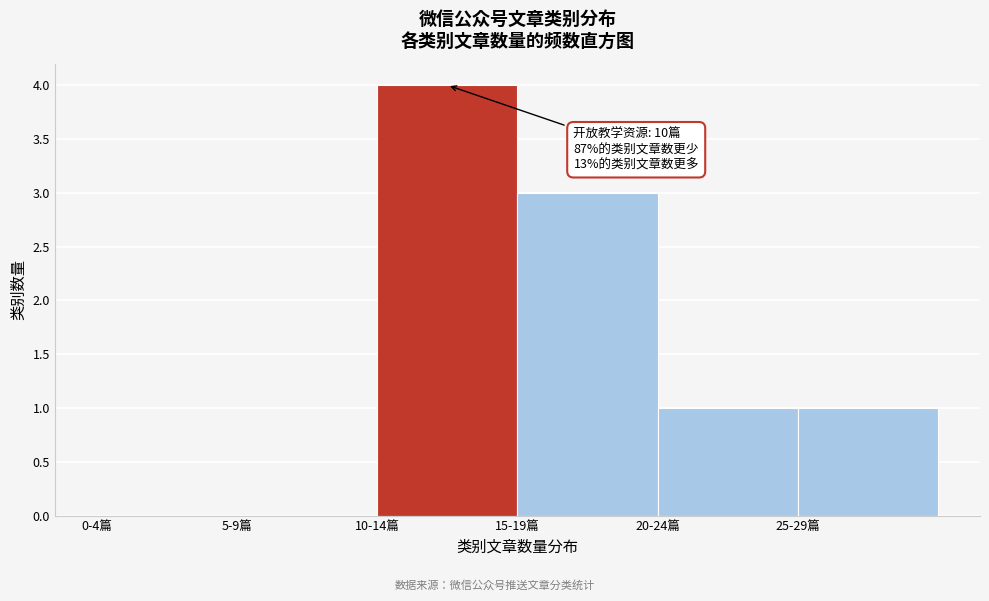

Reading left to right, extract all data points from this chart.

0-4篇=0	5-9篇=0	10-14篇=4	15-19篇=3	20-24篇=1	25-29篇=1